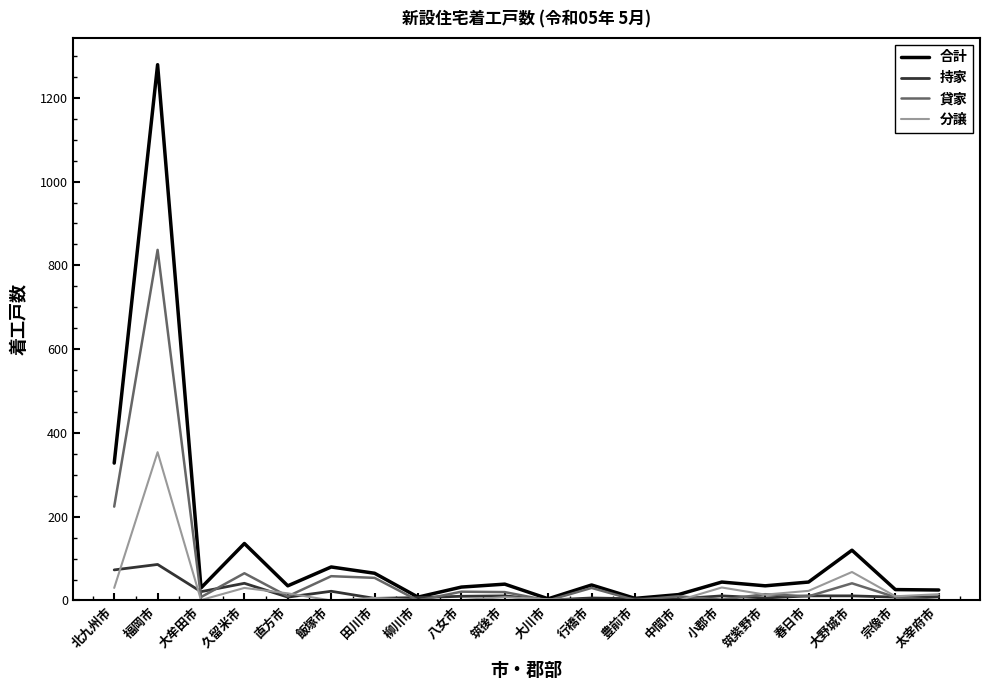

Which category has the highest value across all series?

福岡市